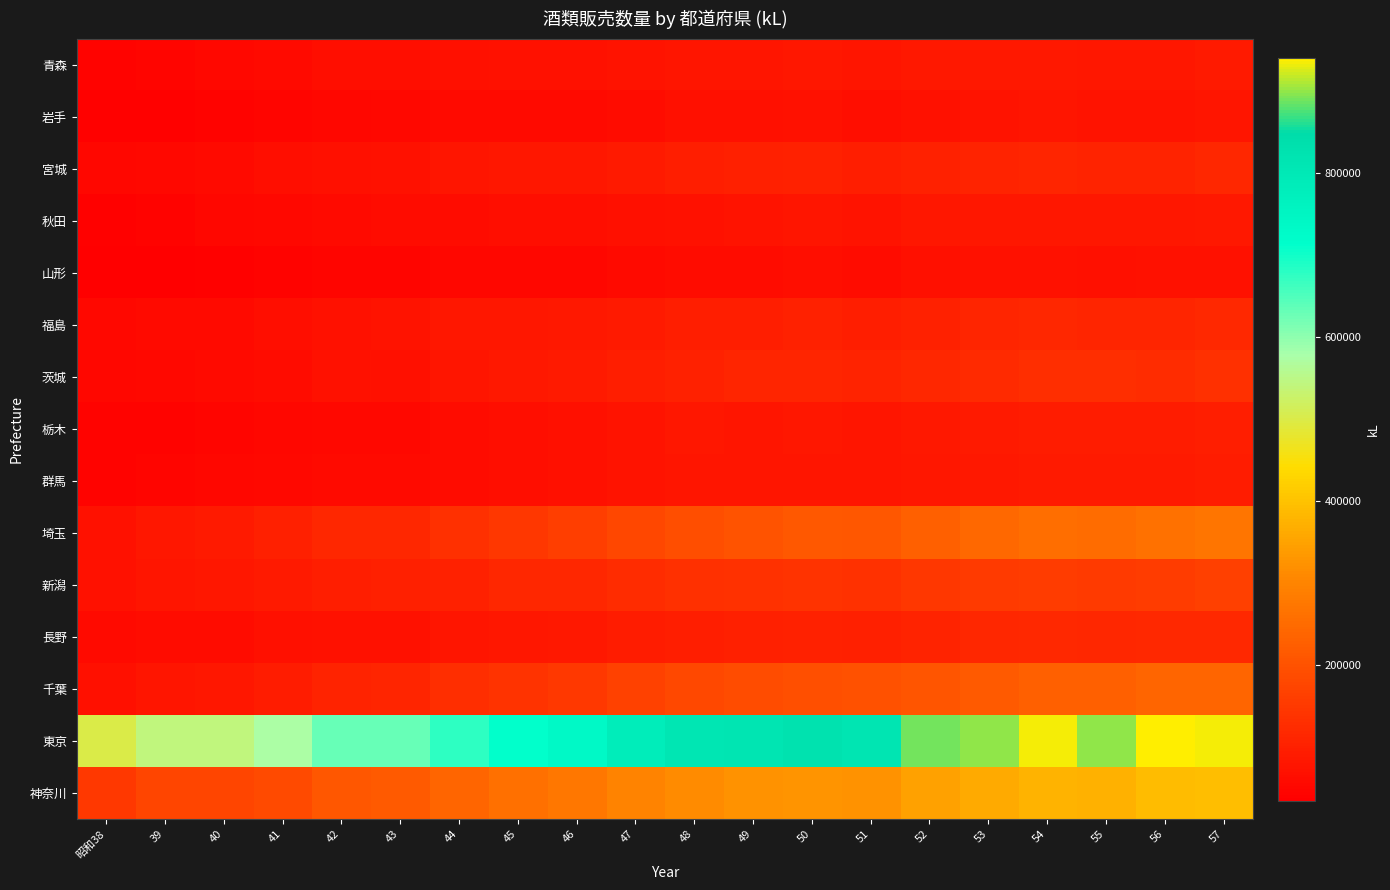

Reading left to right, transcribe all the data shown in this chart.

青森: 昭和38=44565	39=48155	40=52416	41=57560	42=62917	43=65308	44=68307	45=70845	46=71684	47=76784	48=79042	49=77293	50=82051	51=79131	52=84194	53=85410	54=85369	55=82514	56=83534	57=87805
岩手: 昭和38=38550	39=41367	40=43831	41=48315	42=51512	43=54752	44=56216	45=58108	46=58267	47=62583	48=66699	49=68287	50=70685	51=65376	52=71010	53=76619	54=76971	55=76565	56=74822	57=77111
宮城: 昭和38=48832	39=54784	40=57943	41=64237	42=69306	43=70974	44=77152	45=81161	46=83250	47=89884	48=96691	49=98582	50=103197	51=97445	52=102610	53=107773	54=111021	55=106690	56=108173	57=112203
秋田: 昭和38=40704	39=44651	40=49117	41=52913	42=58639	43=60124	44=62556	45=64656	46=65773	47=69427	48=72970	49=75696	50=78729	51=73527	52=81766	53=83856	54=83762	55=82745	56=82963	57=85451
山形: 昭和38=34361	39=36480	40=38873	41=42424	42=45284	43=47228	44=49718	45=51662	46=51852	47=56352	48=59394	49=61674	50=64750	51=61667	52=66917	53=70626	54=72246	55=69588	56=70801	57=72515
福島: 昭和38=54363	39=58335	40=59090	41=65212	42=70611	43=73975	44=80864	45=82447	46=84007	47=89299	48=95573	49=94758	50=101719	51=95676	52=104197	53=111901	54=114640	55=109243	56=109469	57=119014
茨城: 昭和38=48877	39=53907	40=56963	41=61999	42=70583	43=68942	44=78455	45=86500	46=88249	47=97870	48=105007	49=108960	50=110593	51=106308	52=114796	53=121898	54=126718	55=127267	56=124521	57=132484
栃木: 昭和38=41725	39=44580	40=46172	41=48665	42=52903	43=52710	44=59539	45=63025	46=68096	47=75388	48=82792	49=79916	50=80505	51=78728	52=84611	53=90064	54=93010	55=91750	56=94322	57=96916
群馬: 昭和38=43214	39=47896	40=49228	41=52068	42=57365	43=55968	44=62072	45=65048	46=67112	47=73933	48=78333	49=79351	50=77720	51=78508	52=83249	53=86404	54=90538	55=88664	56=88273	57=92585
埼玉: 昭和38=71856	39=83525	40=89286	41=99592	42=112449	43=115246	44=130722	45=147197	46=158859	47=179118	48=193140	49=202500	50=211852	51=209727	52=228384	53=243477	54=256727	55=251995	56=261439	57=268772
新潟: 昭和38=71911	39=77751	40=82634	41=89981	42=97130	43=99426	44=104774	45=112658	46=114674	47=124175	48=131315	49=134700	50=140491	51=134129	52=145160	53=151204	54=156729	55=152457	56=155712	57=162020
長野: 昭和38=56965	39=60777	40=62037	41=67796	42=72588	43=71296	44=77266	45=82561	46=85105	47=94114	48=97302	49=98533	50=101734	51=99539	52=107399	53=114382	54=119109	55=114020	56=118197	57=118636
千葉: 昭和38=67849	39=77811	40=82193	41=91006	42=107846	43=110336	44=128597	45=139875	46=148194	47=166578	48=180328	49=186868	50=196277	51=197327	52=204239	53=215674	54=226962	55=226086	56=239145	57=239200
東京: 昭和38=499055	39=541408	40=543316	41=574216	42=629258	43=631396	44=676054	45=712828	46=733335	47=782929	48=810489	49=812935	50=825218	51=816083	52=887215	53=898176	54=934051	55=899255	56=940132	57=933974
神奈川: 昭和38=148325	39=172744	40=174018	41=185739	42=209132	43=216454	44=238987	45=260738	46=272240	47=296267	48=311996	49=324071	50=327542	51=323337	52=347547	53=361477	54=376462	55=371642	56=391498	57=393588